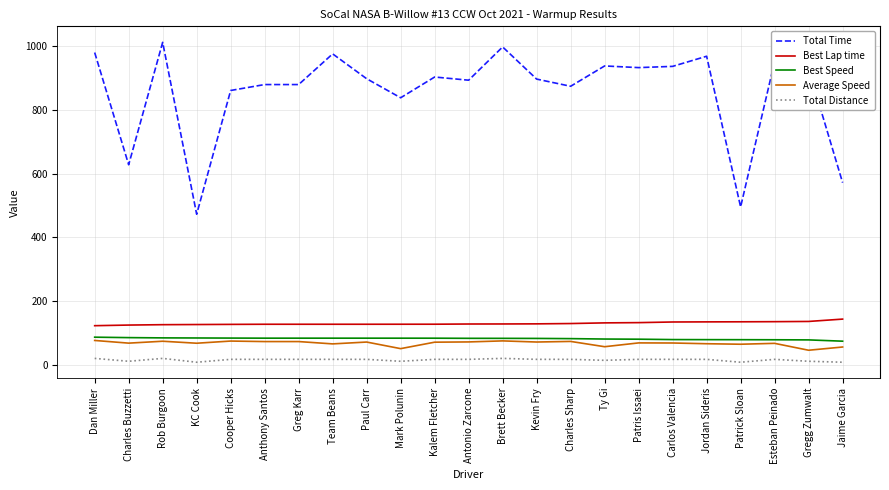

Is this an area chart (filled region under the line)?

No